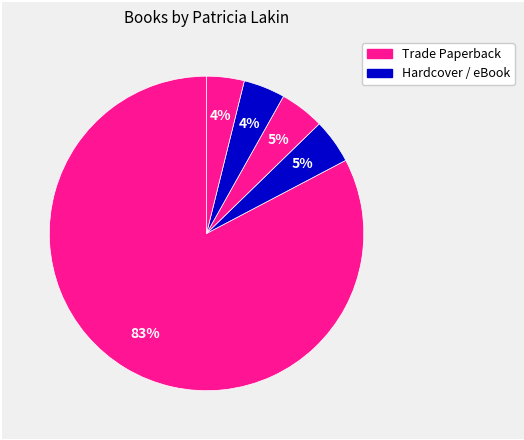

How many segments does this pie chart have?

5